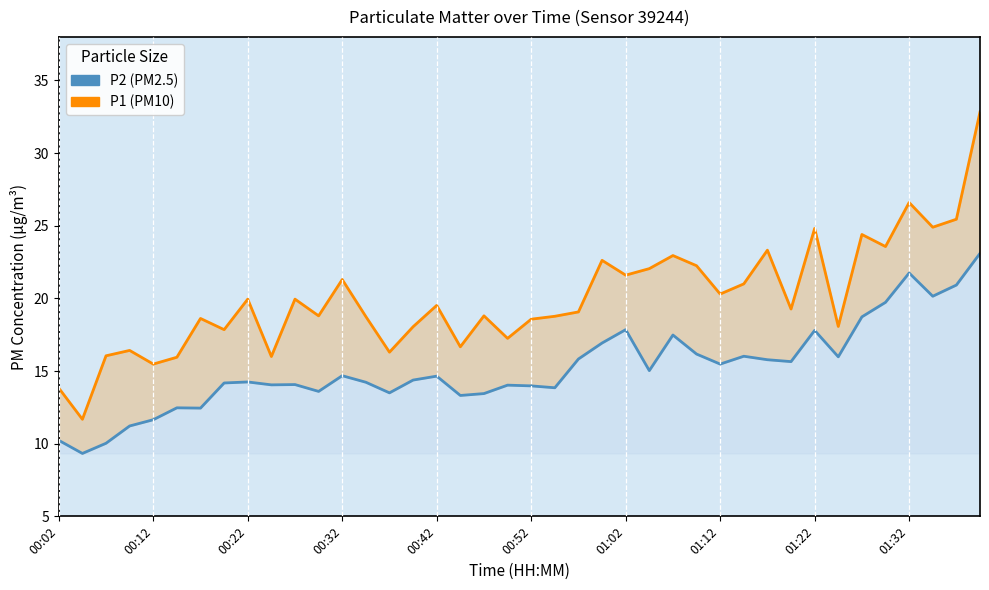

Count the number of categories in the chart.

40